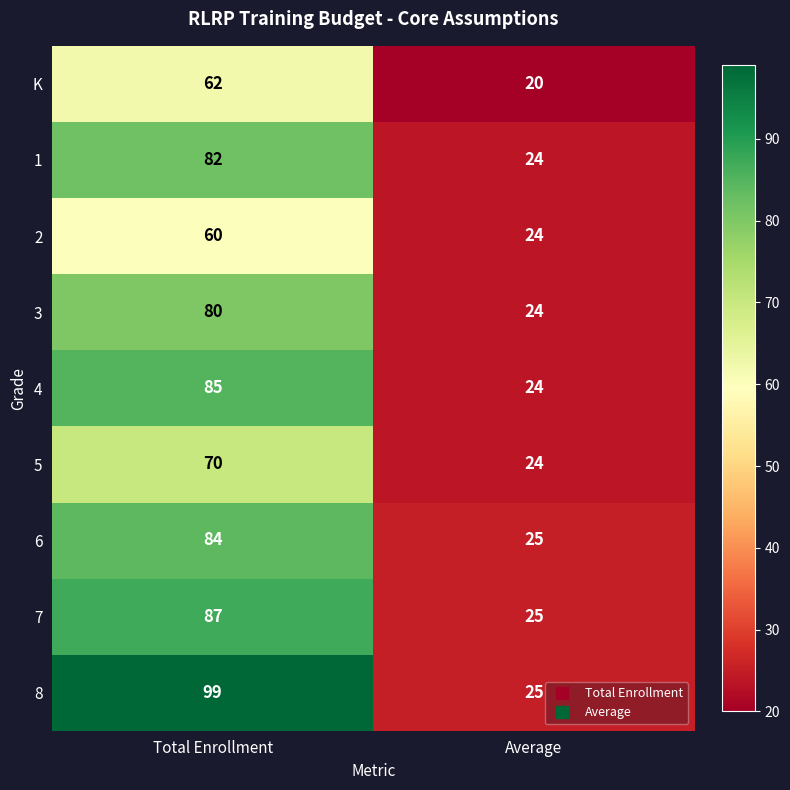

How many categories are shown in the chart?

2